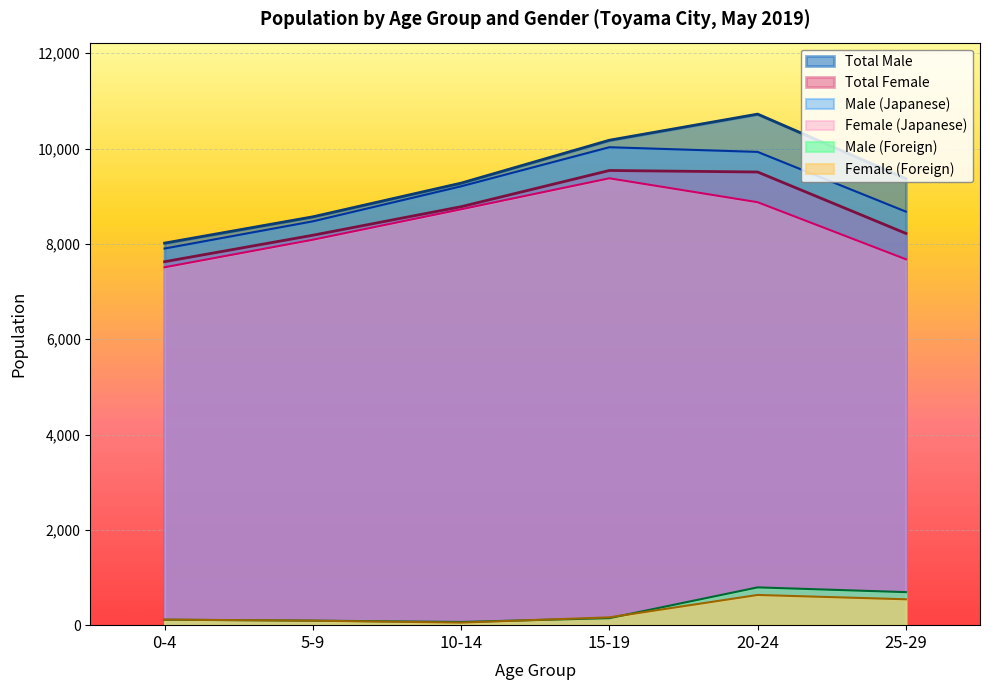

At which label does Male (Foreign) reach its peak?

20-24